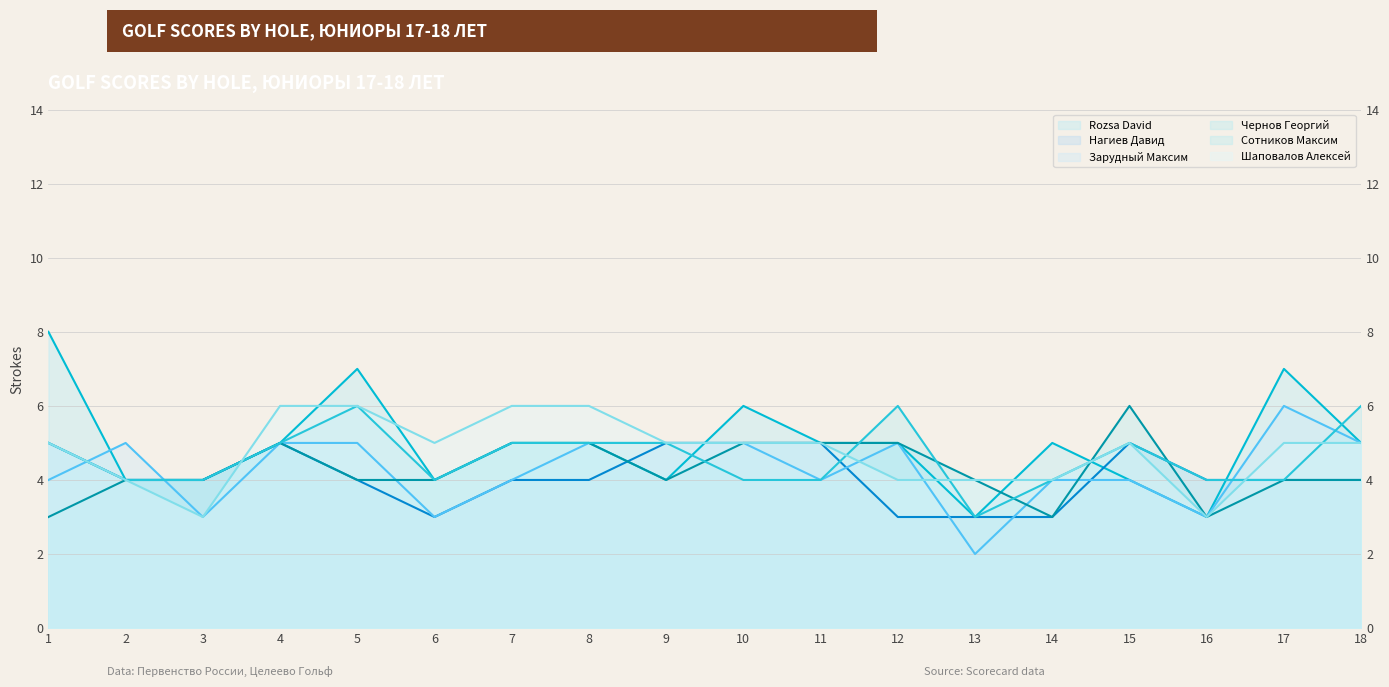

Count the Нагиев Давид values in the range 4 to 5.

14